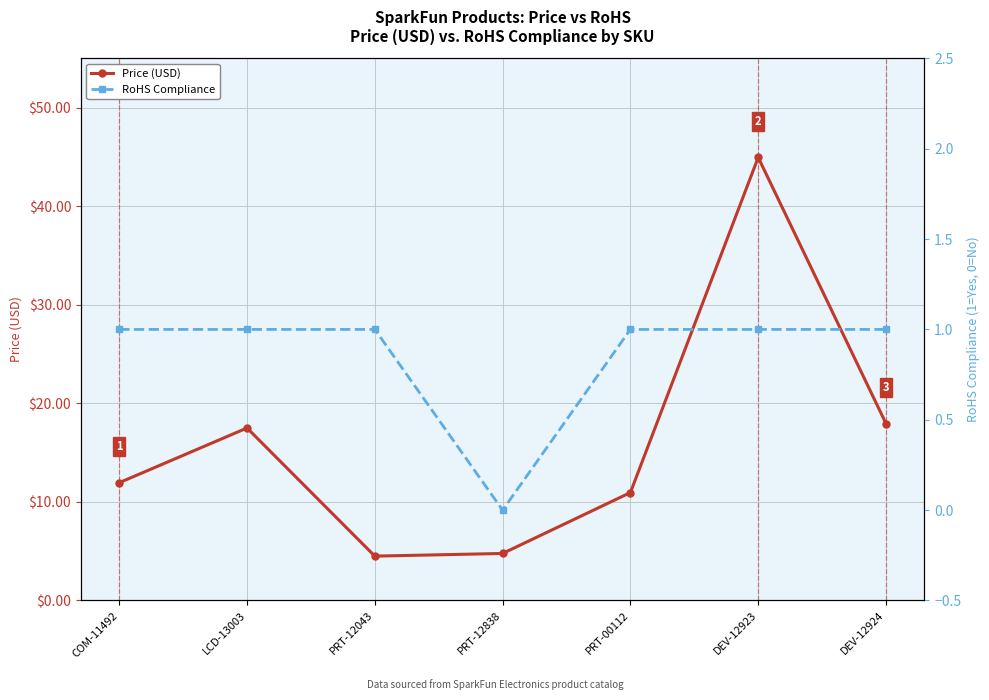

Is it true that Price (USD) equals 7.9 at LCD-13003?

False